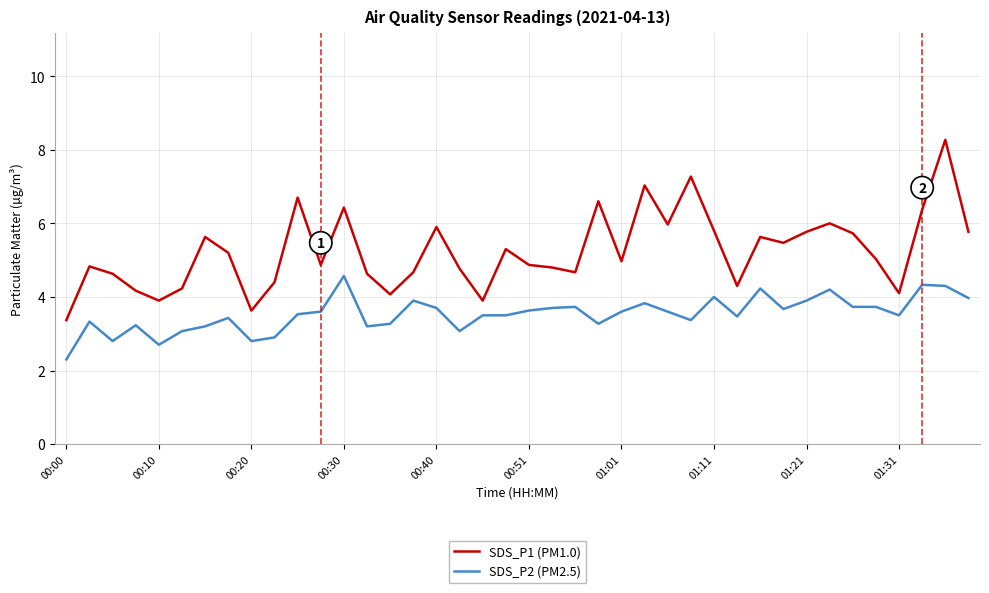

What is the difference between the maximum and minimum values in the SDS_P2 (PM2.5) series?

2.3